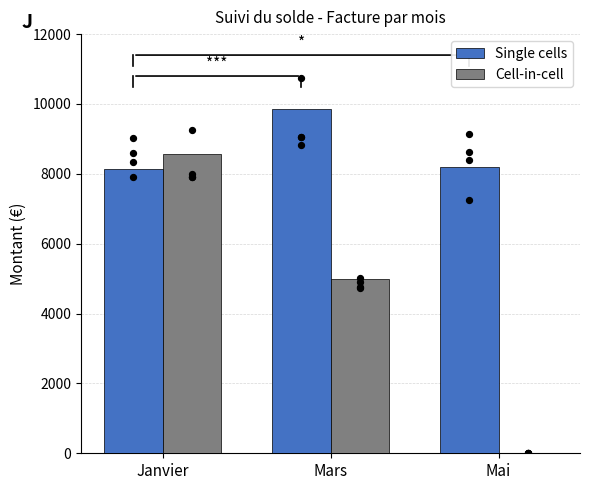

At which category is the sum across all series the highest?

Janvier